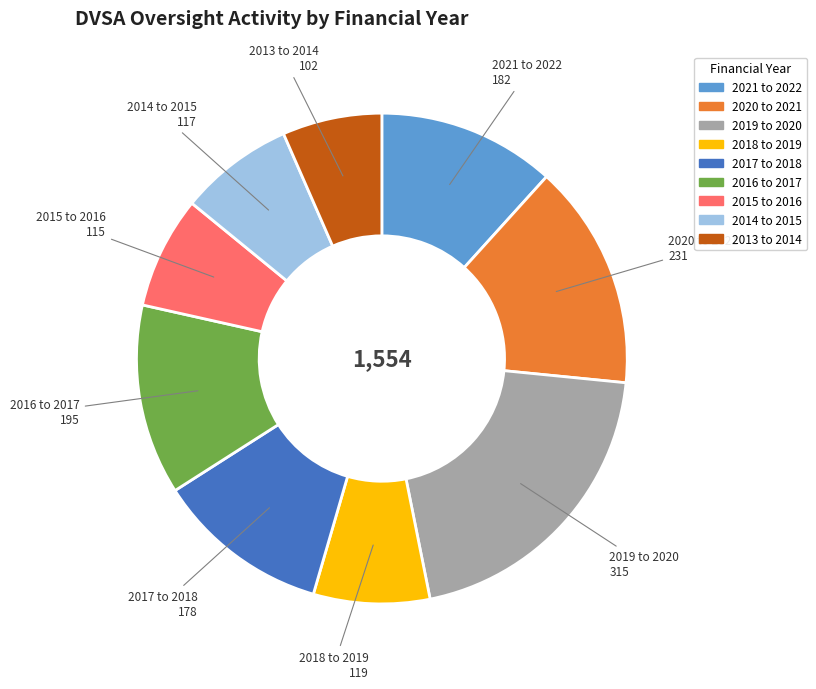

Is the sum of 2019 to 2020 and 2014 to 2015 greater than half?

No